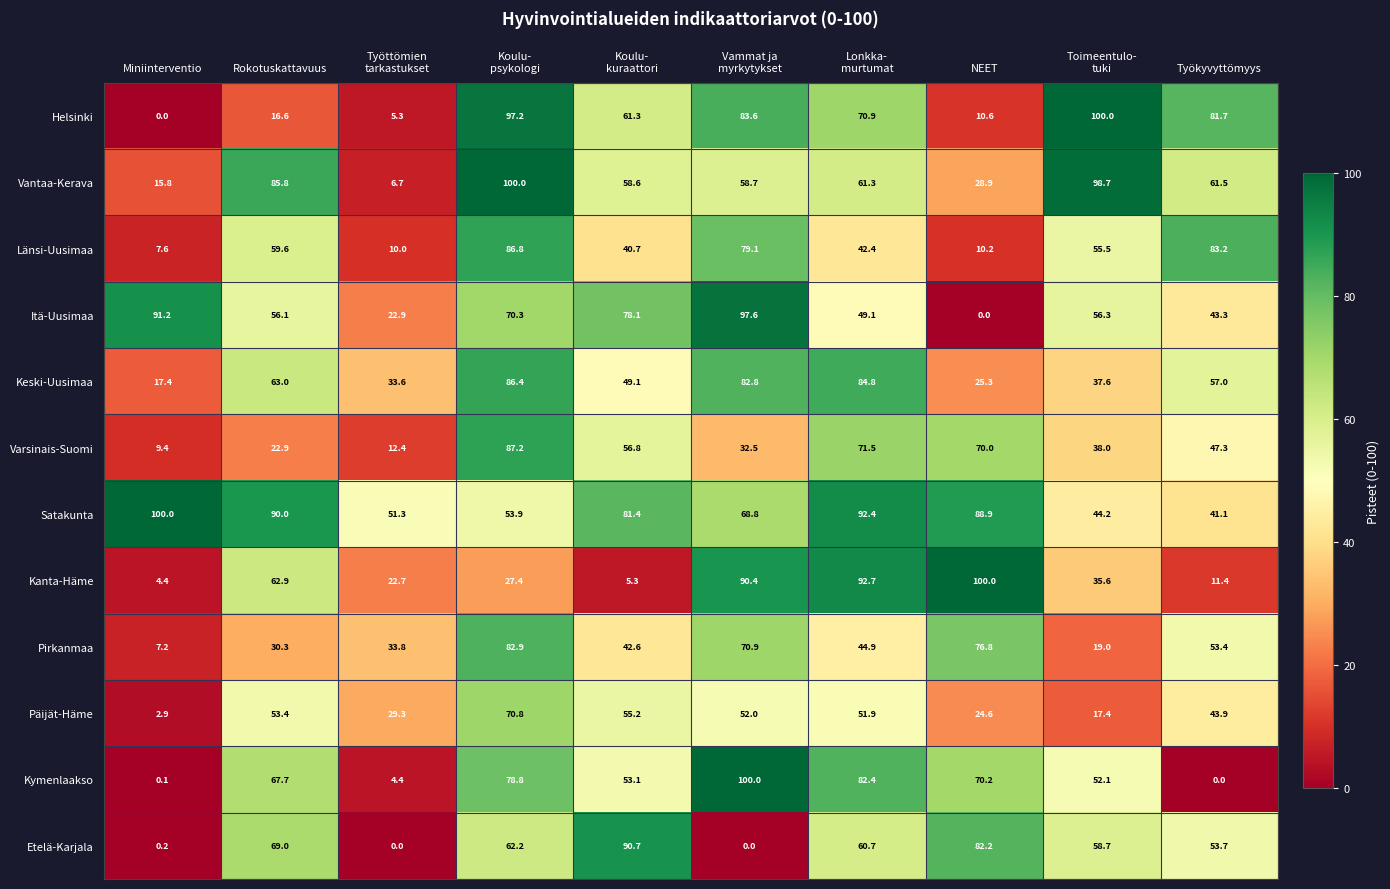

What value does the Keski-Uusimaa series have at Rokotuskattavuus?

63.0